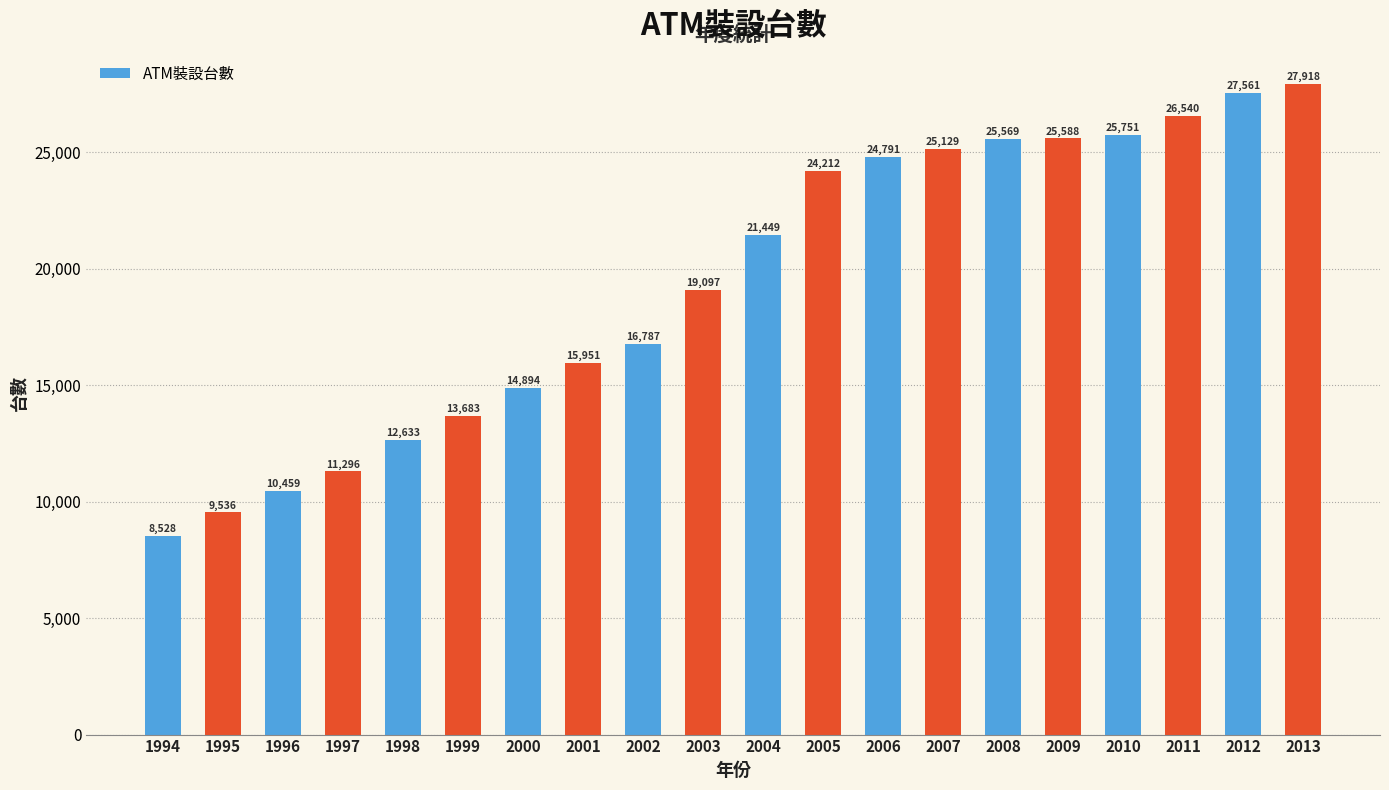

What value does the data have at 1994?

8528